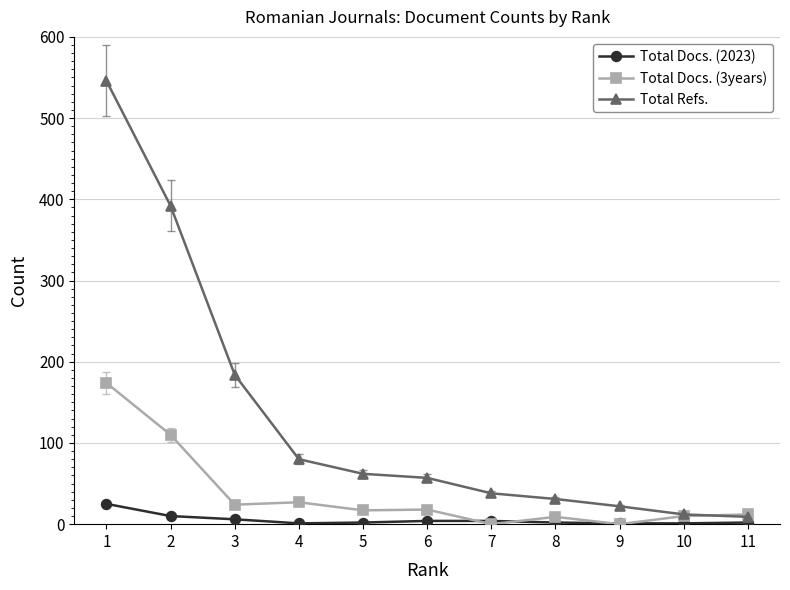

How many intersections are there between Total Docs. (3years) and Total Refs.?

1